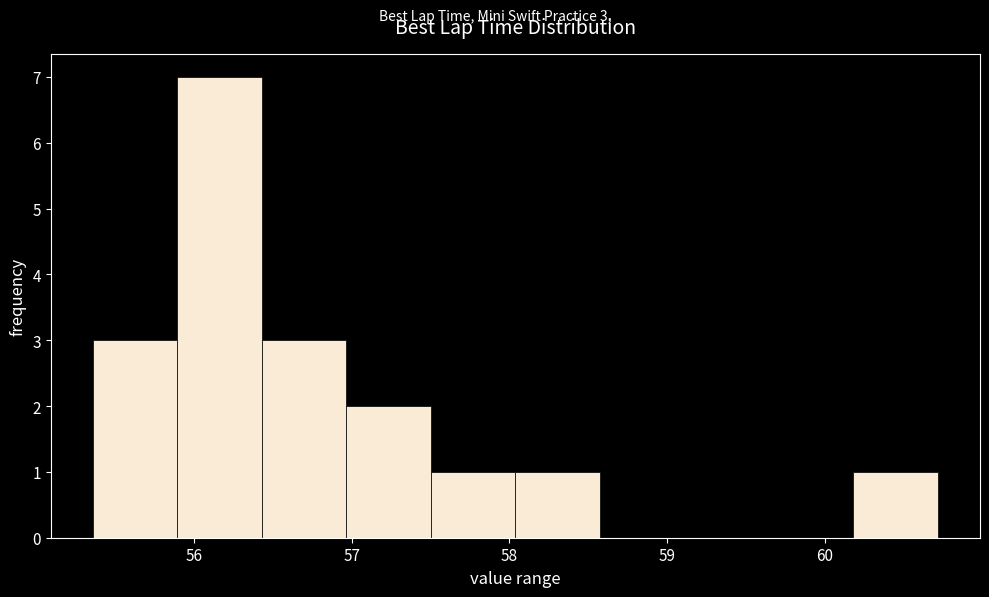

Which range on the x-axis has the tallest bar?

55.9 to 56.4